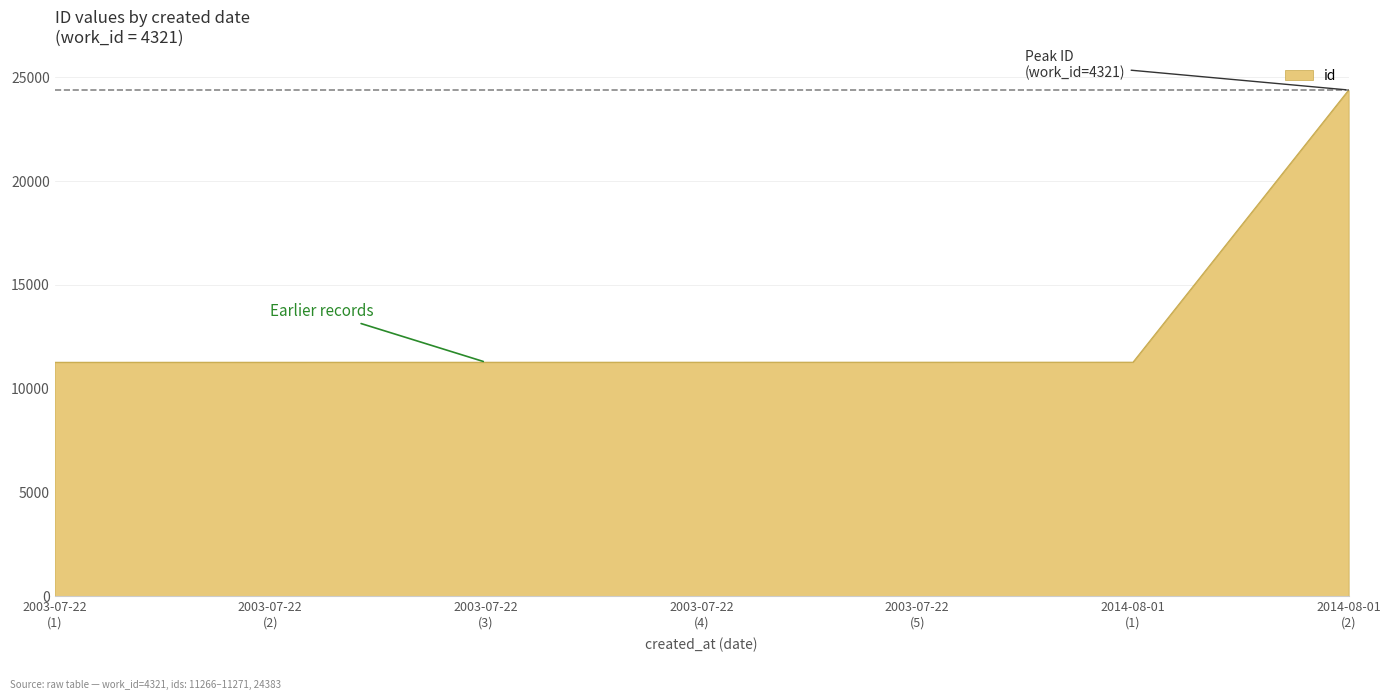

What is the difference between the maximum and second lowest values?

13116